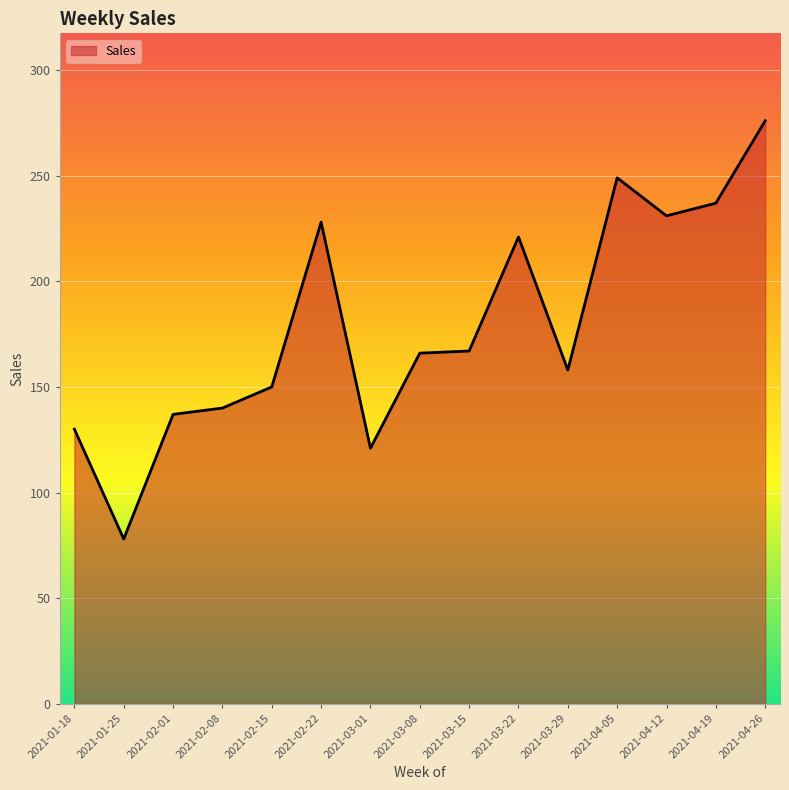

Which label corresponds to the smallest value in the chart?

2021-01-25